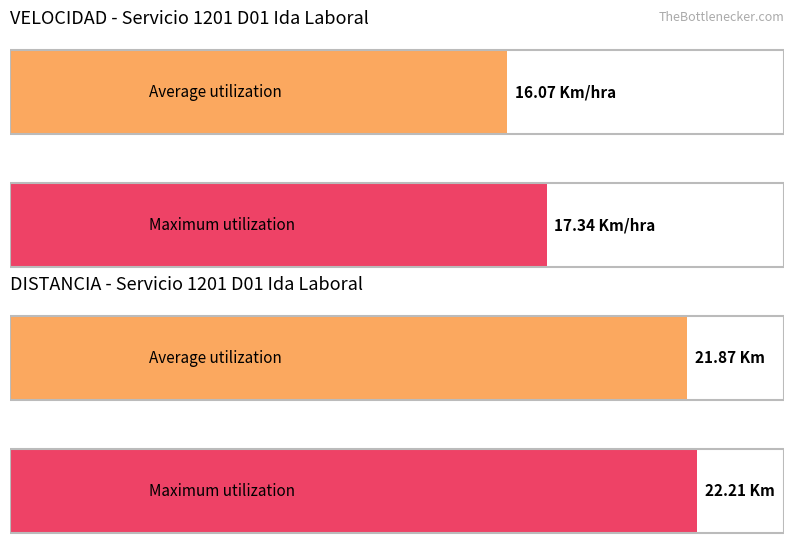

How many distinct data groups are displayed?

2